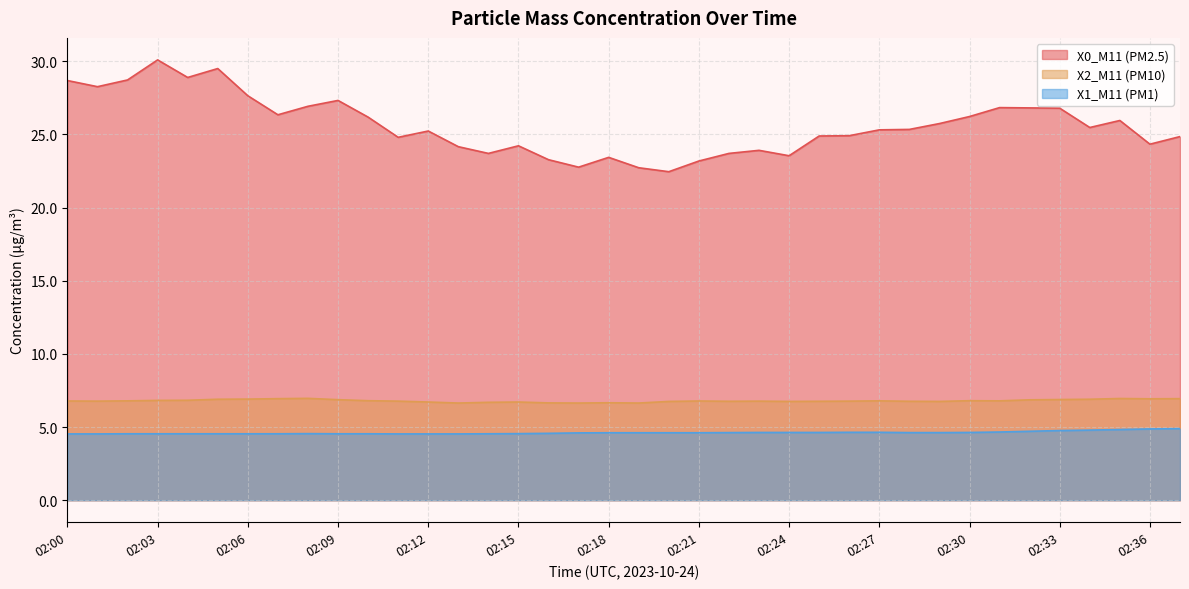

True or false: X1_M11 (PM1) and X0_M11 (PM2.5) intersect in this chart.

False